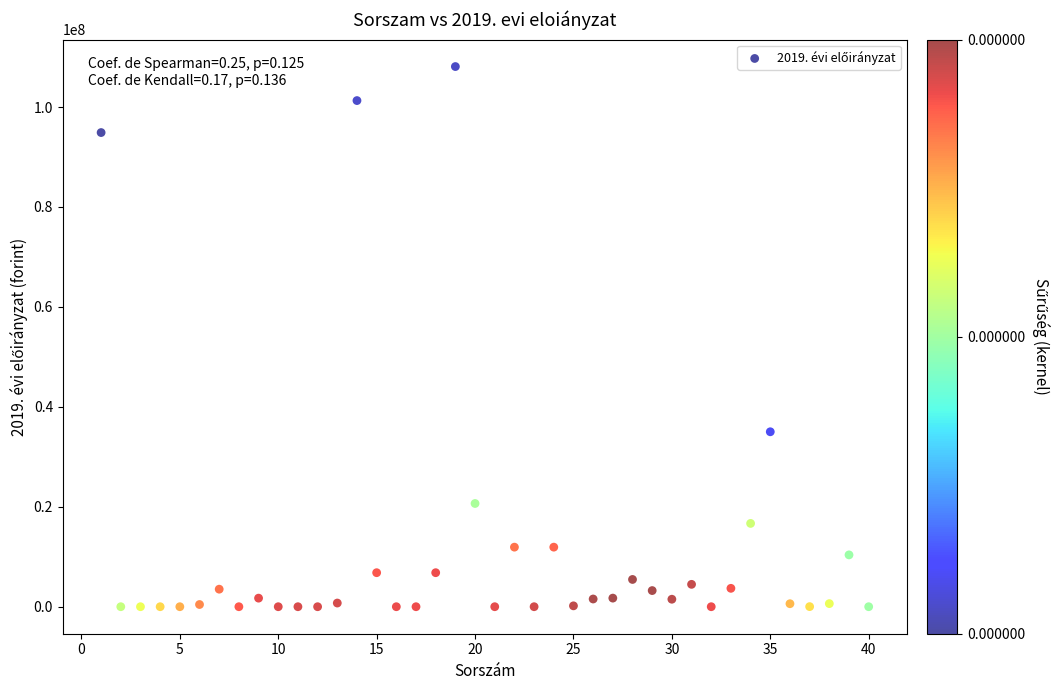

What is the range of Y values (max minus min)?

108097130